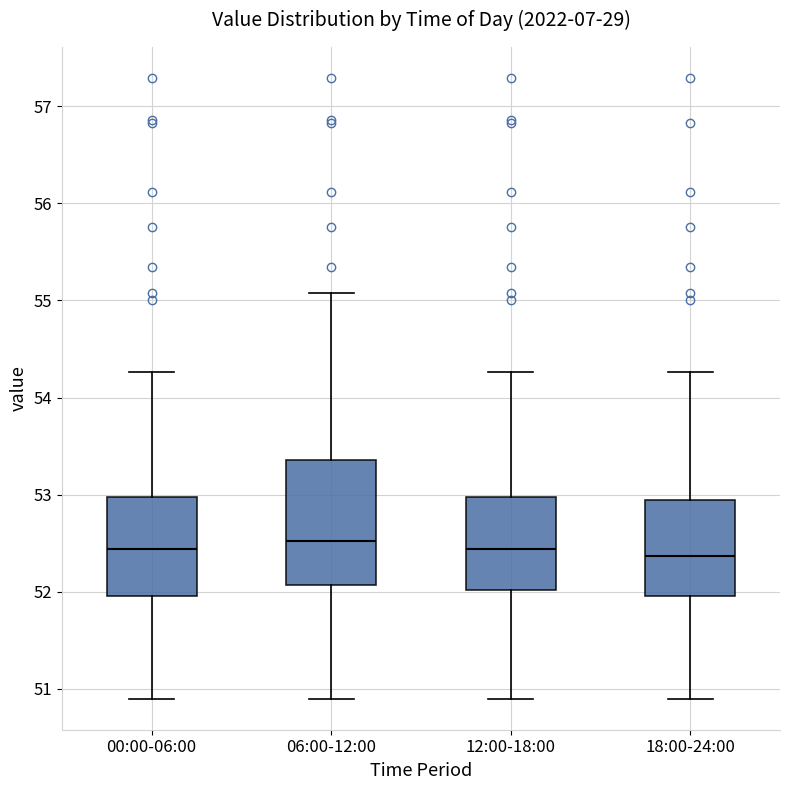

Which box is the tallest, from its lower edge to its upper edge?

06:00-12:00